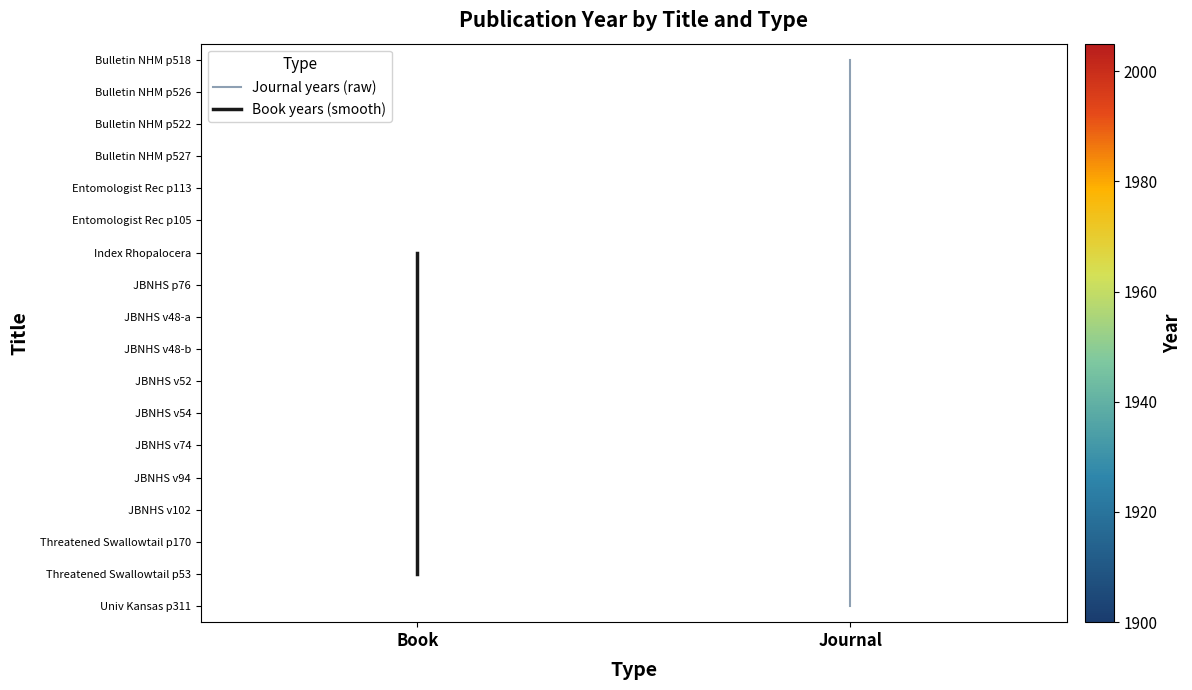

How many values are between 6 and 16?

3